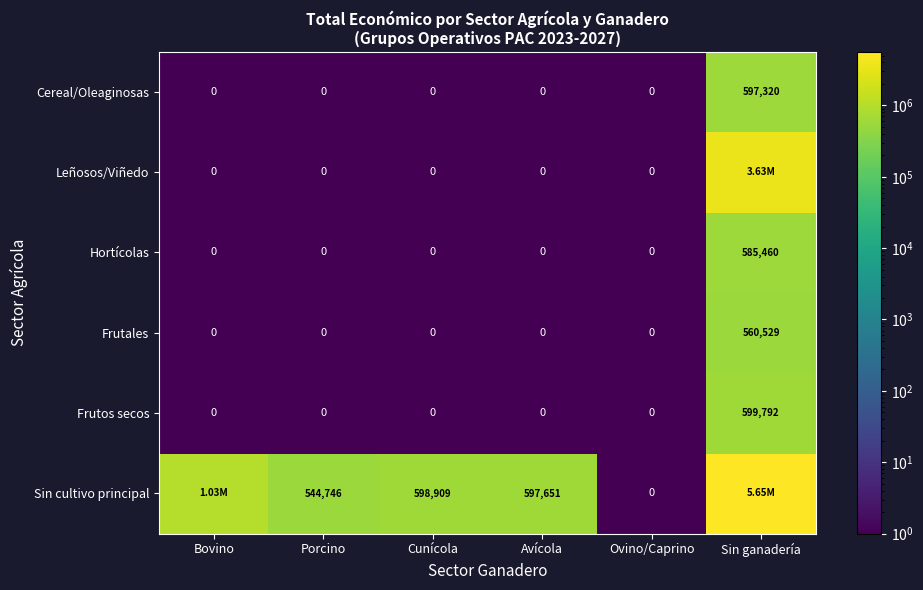

What is the difference between the Cereal/Oleaginosas values at Sin ganadería and Avícola?

597320